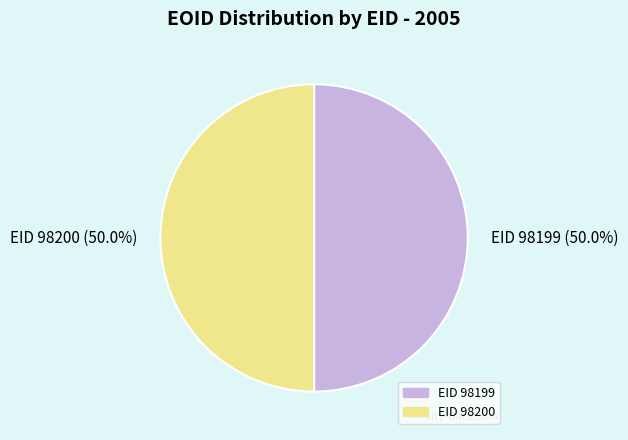

Do EID 98199 (50.0%) and EID 98200 (50.0%) together represent more than half of the pie?

Yes